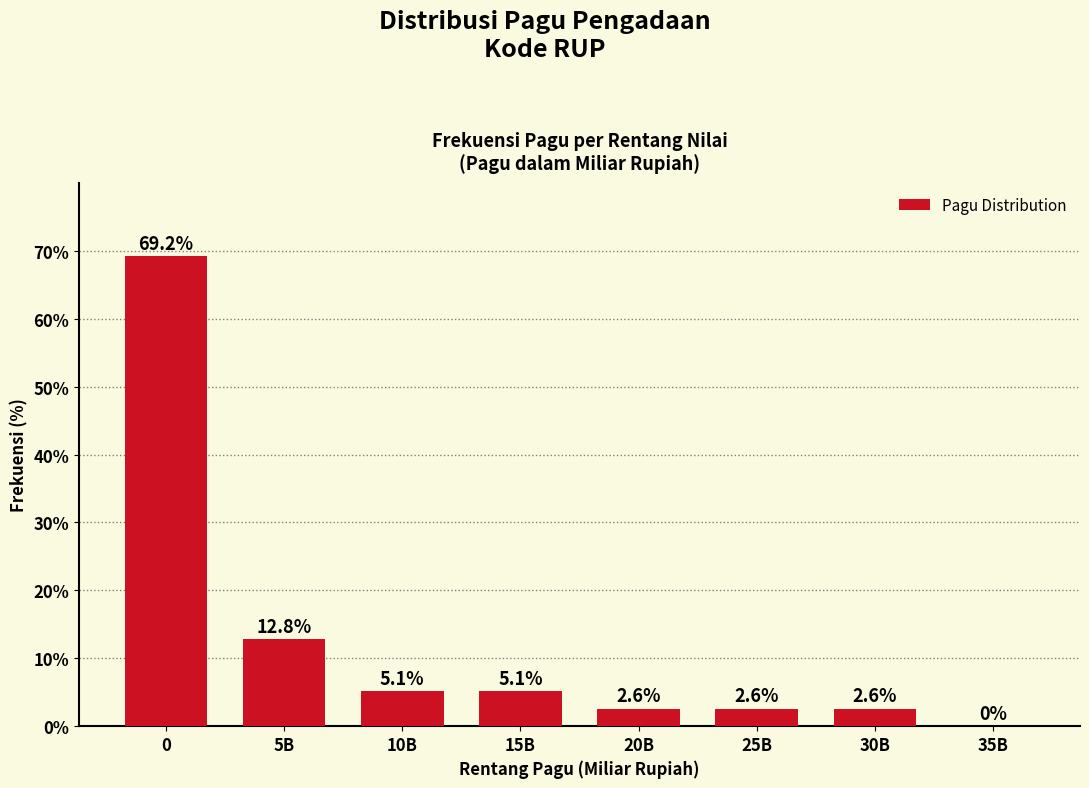

Reading left to right, list all the values displayed in this chart.

0=69.2	5B=12.8	10B=5.1	15B=5.1	20B=2.6	25B=2.6	30B=2.6	35B=0.0